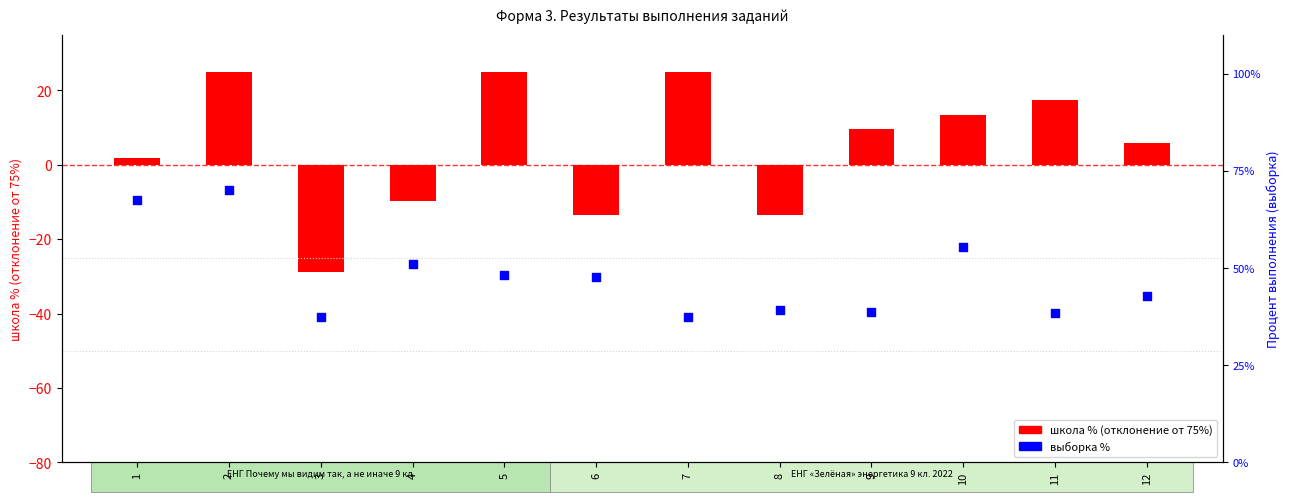

Which series has the largest total across all categories?

выборка %